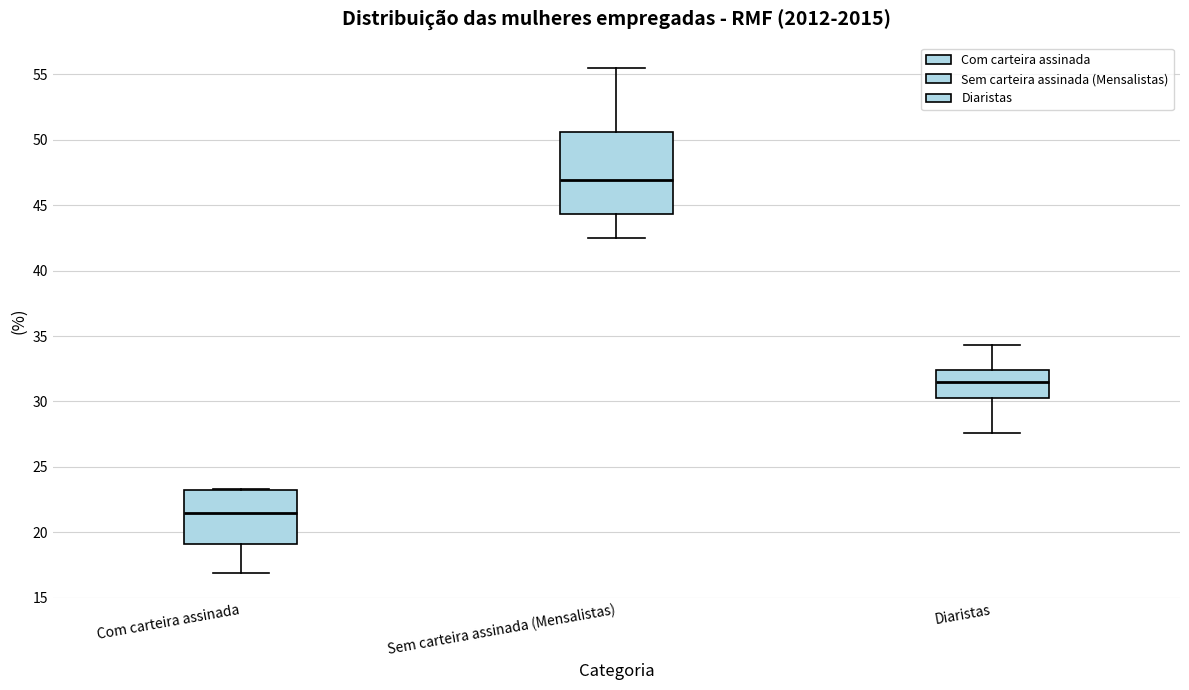

Which box is the tallest, from its lower edge to its upper edge?

Sem carteira assinada (Mensalistas)